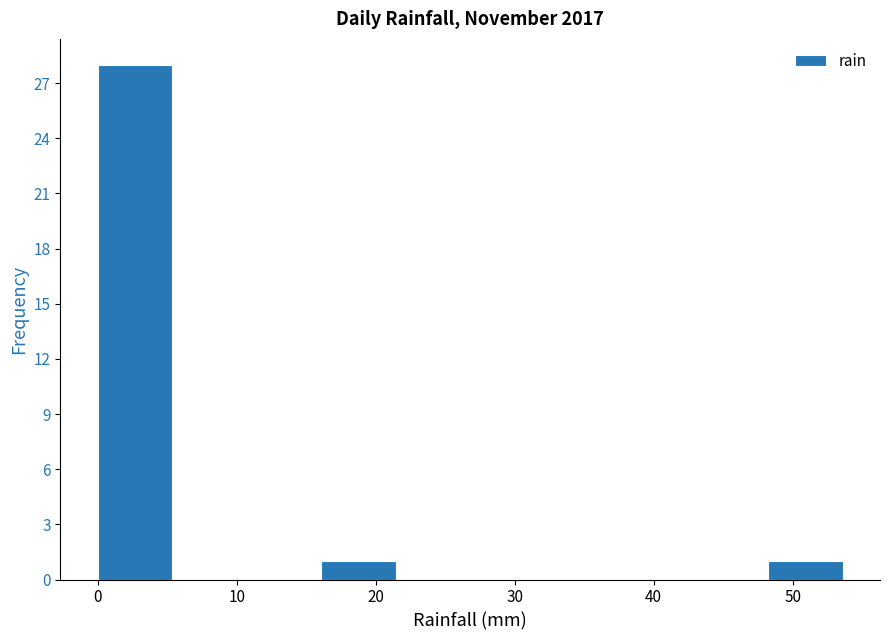

Reading left to right, list every bar in this chart as the range it spans on the x-axis followed by its height. Neither the bar edges nor the heights are printed on the chart, so give them approximately, as read against the axes.

0 to 5: 28
5 to 11: 0
11 to 16: 0
16 to 21: 1
21 to 27: 0
27 to 32: 0
32 to 38: 0
38 to 43: 0
43 to 48: 0
48 to 54: 1